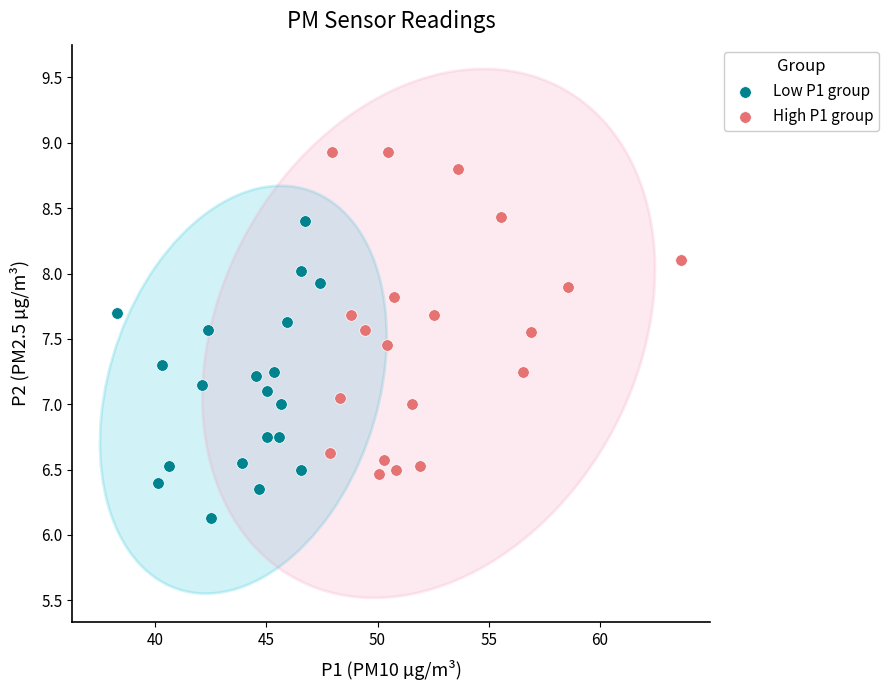

Which series contains the lowest Y value?

Low P1 group